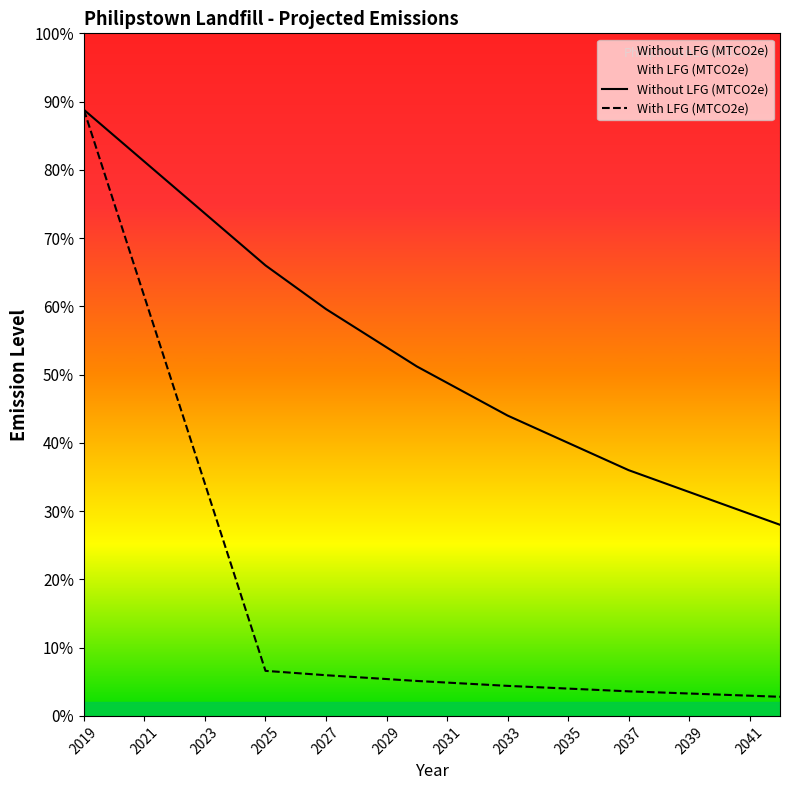

List the series in order of their overall mean, highest first.

Without LFG (MTCO2e), With LFG (MTCO2e)